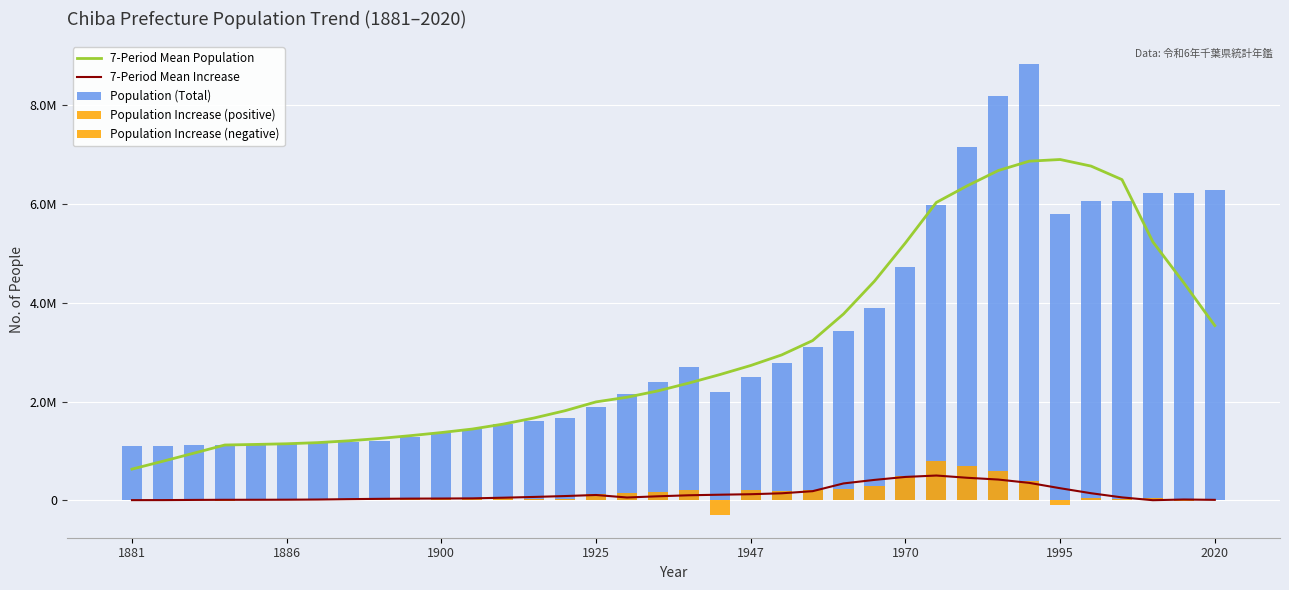

Read the Population Increase (positive) value at 12.

55000.0